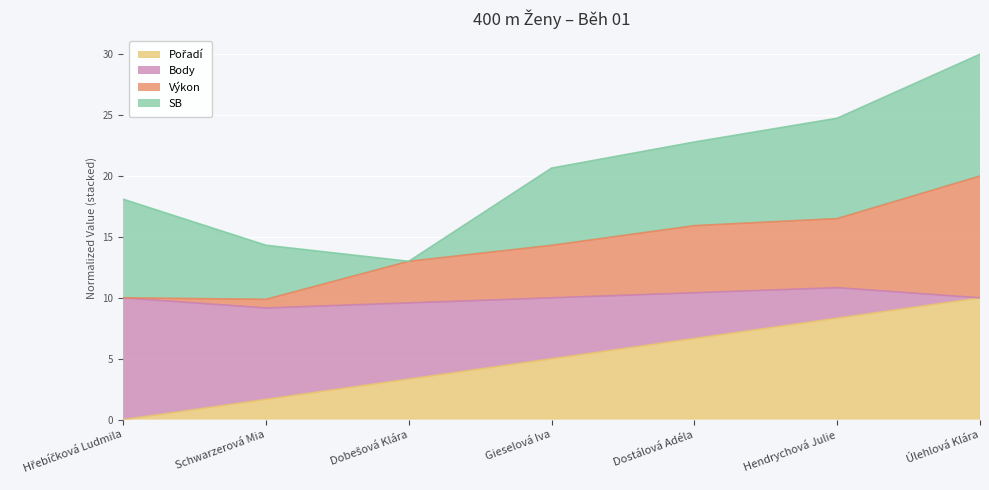

Which series has the largest range (max minus min)?

Výkon